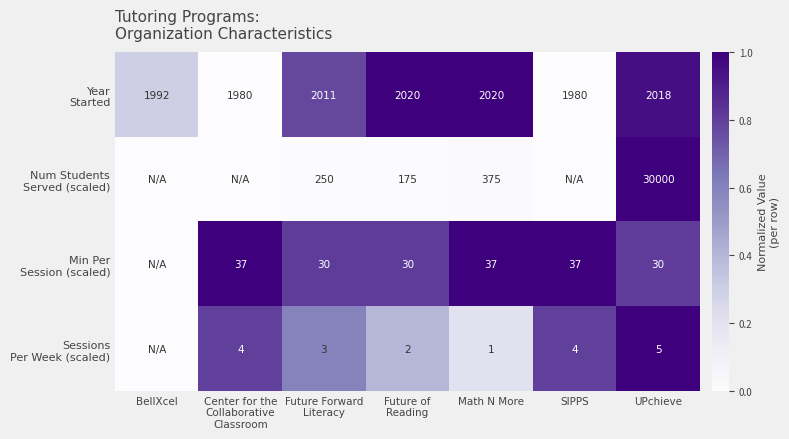

Count the number of categories in the chart.

7